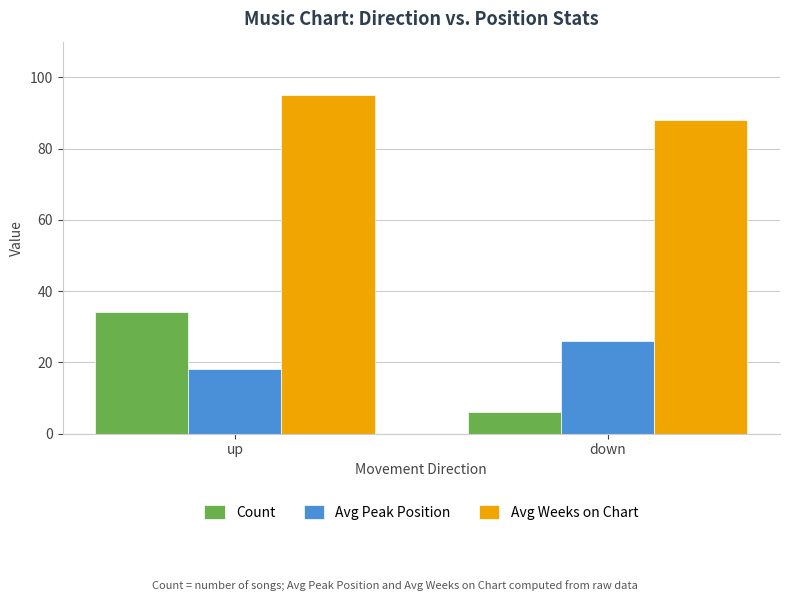

Reading left to right, list all the values displayed in this chart.

Count: up=34	down=6
Avg Peak Position: up=18	down=26
Avg Weeks on Chart: up=95	down=88